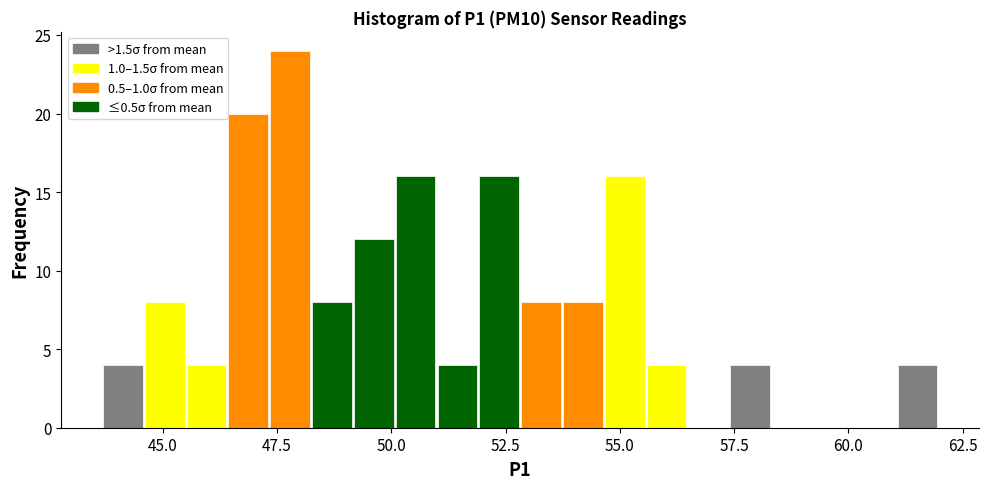

Around what value on the x-axis is the tallest bar? Give the approximate position of its centre, as read against the axis.

48.0